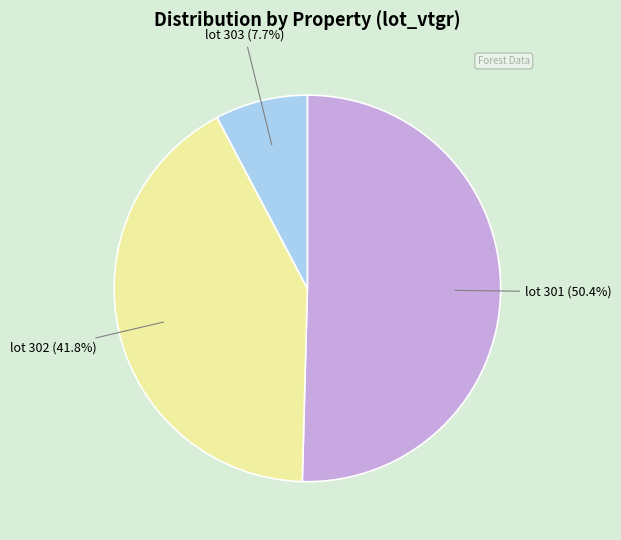

Is there any slice that represents more than half of the pie?

Yes